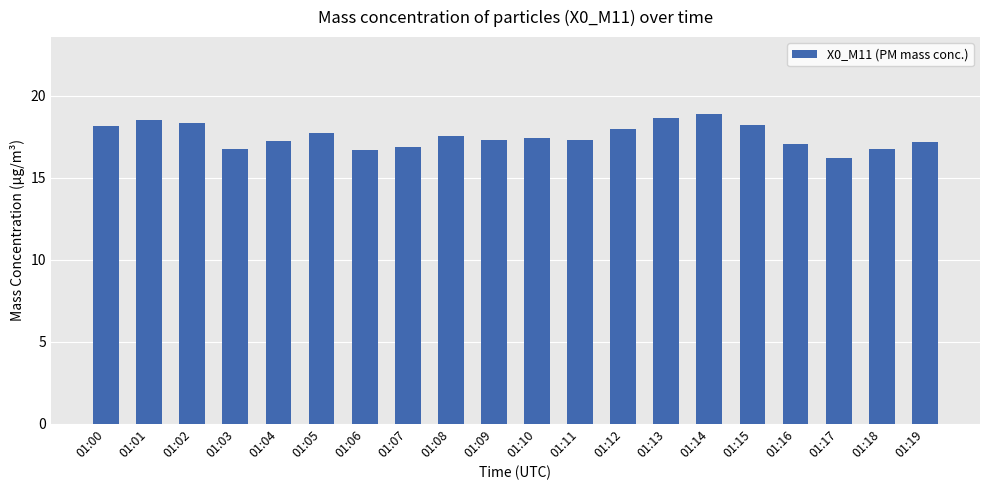

How many data points does each series have?

20